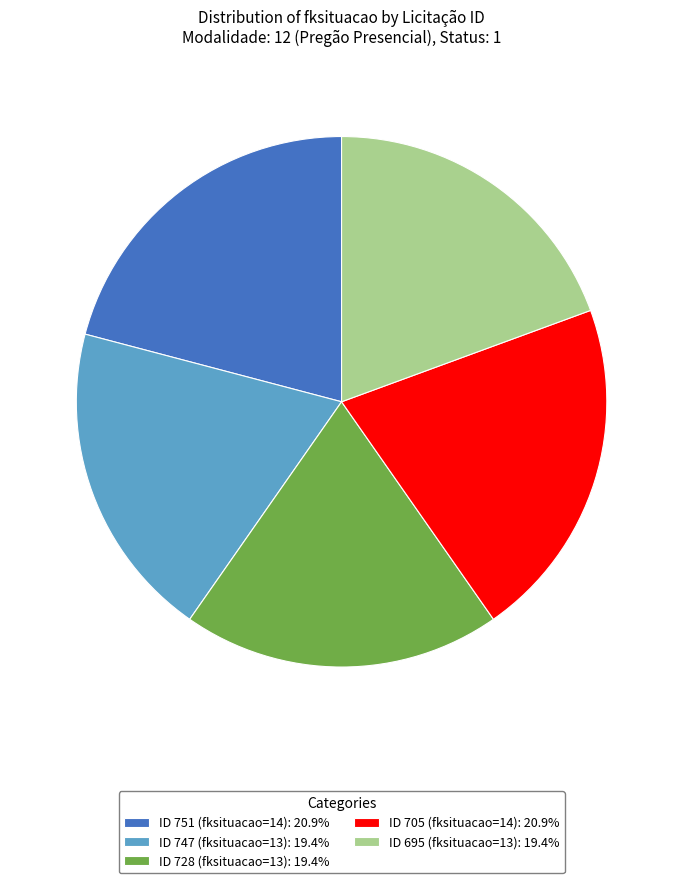

How many slices are in this pie chart?

5